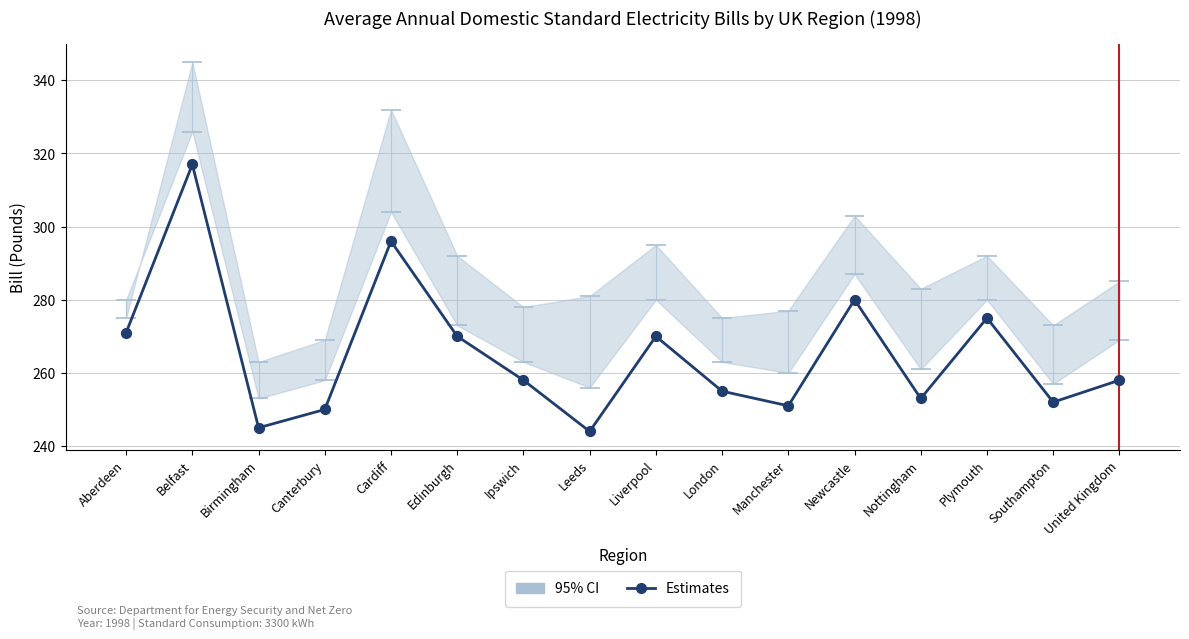

What is the change in value from Birmingham to Edinburgh?

+25